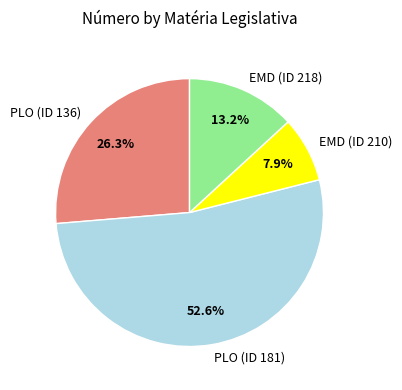

To the nearest percent, what is the average slice percentage?

25%